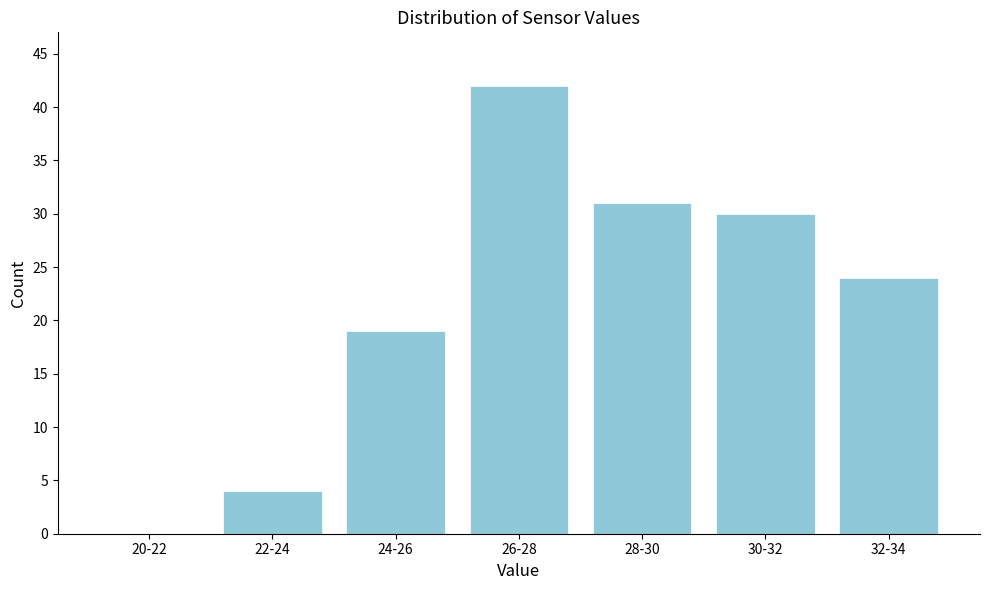

Reading right to left, extract all data points from this chart.

32-34=24	30-32=30	28-30=31	26-28=42	24-26=19	22-24=4	20-22=0